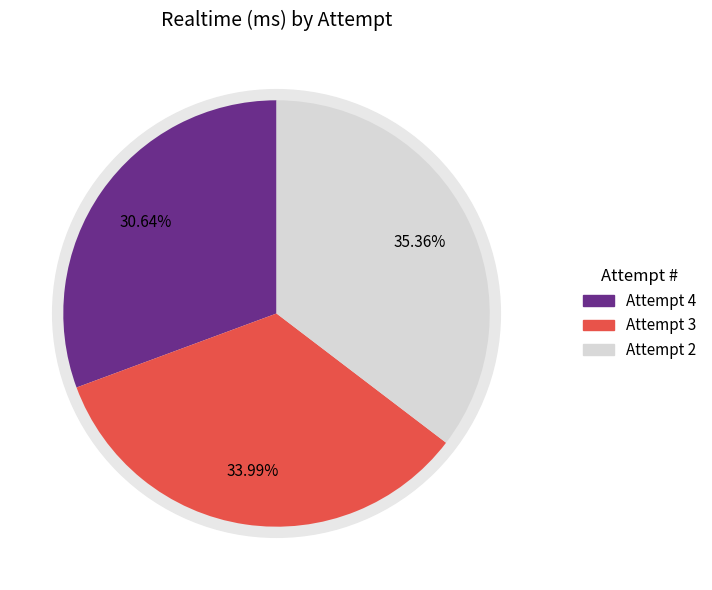

How much of the chart is everything except Attempt 4?

69.4%